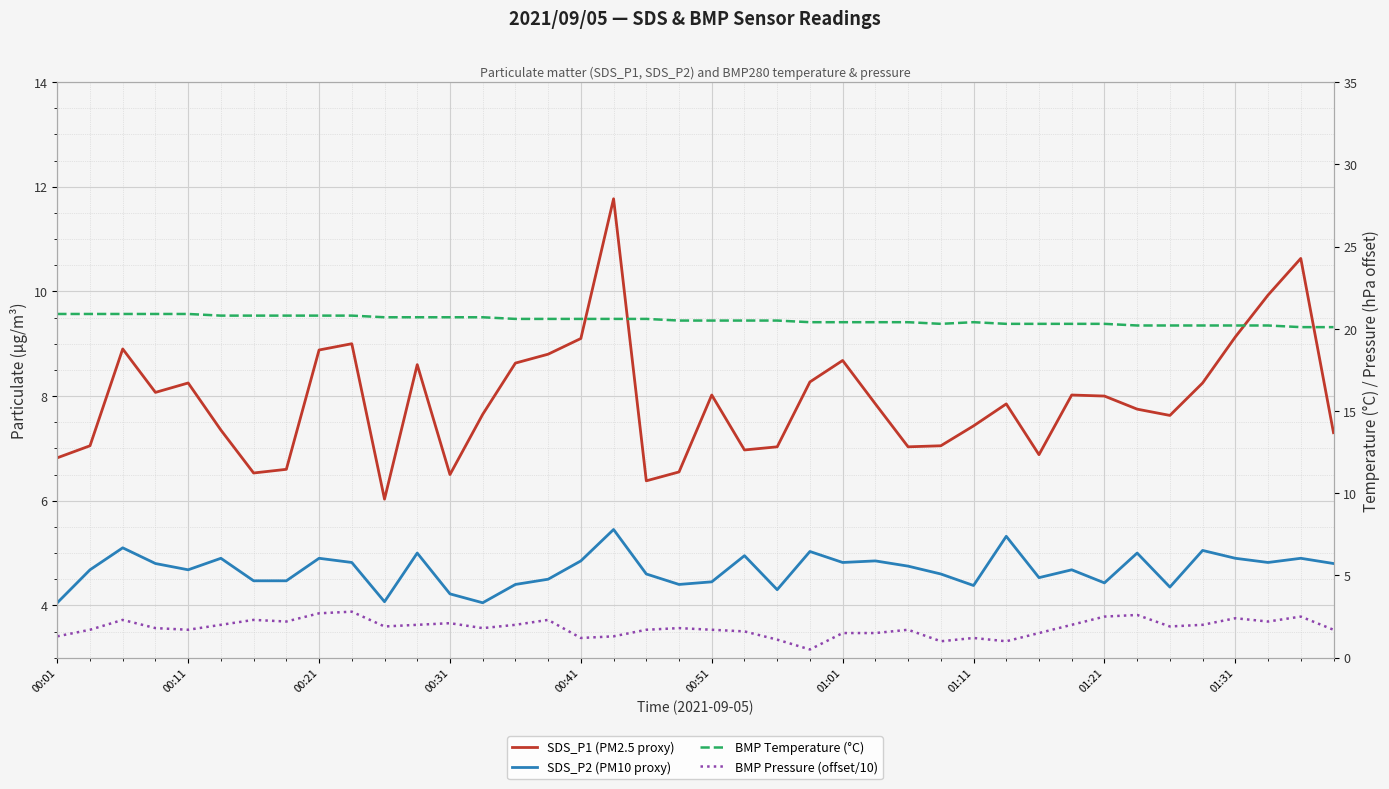

What value does the SDS_P2 (PM10 proxy) series have at 01:31?

4.9